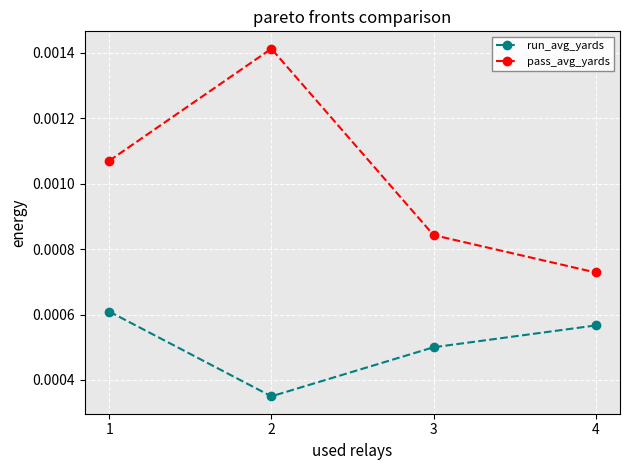

True or false: pass_avg_yards and run_avg_yards intersect in this chart.

False